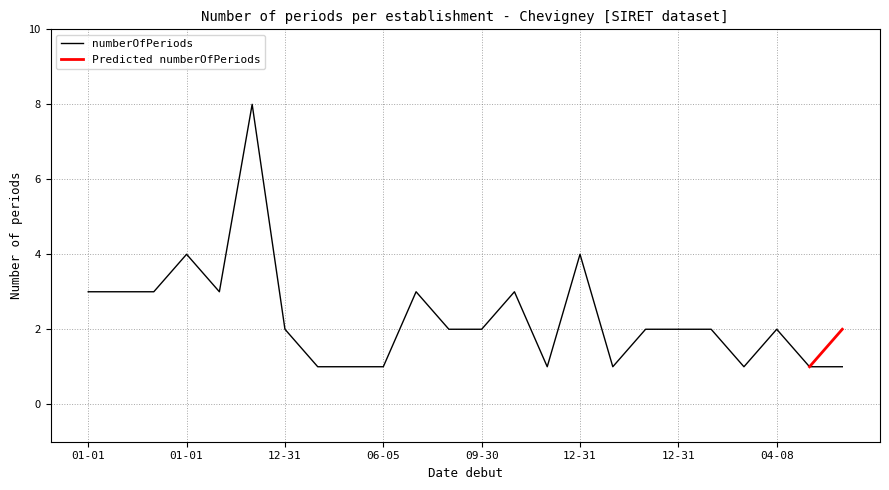

Between 2008-01-01 and 1991-02-15, which is larger?

2008-01-01